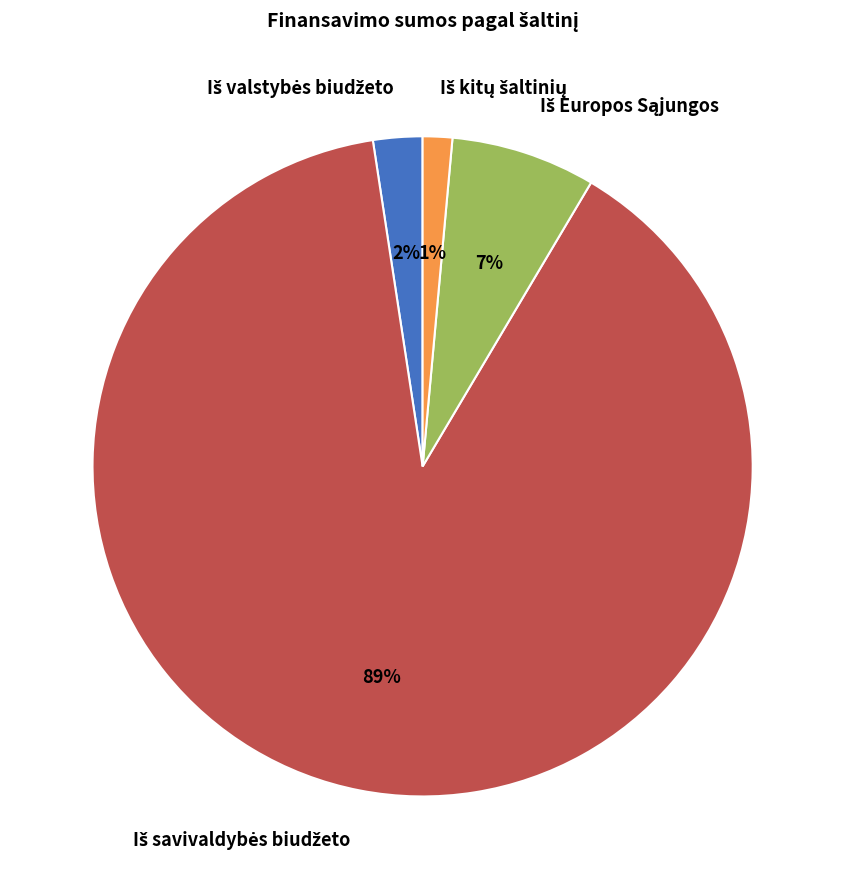

Is there a majority slice in this chart?

Yes